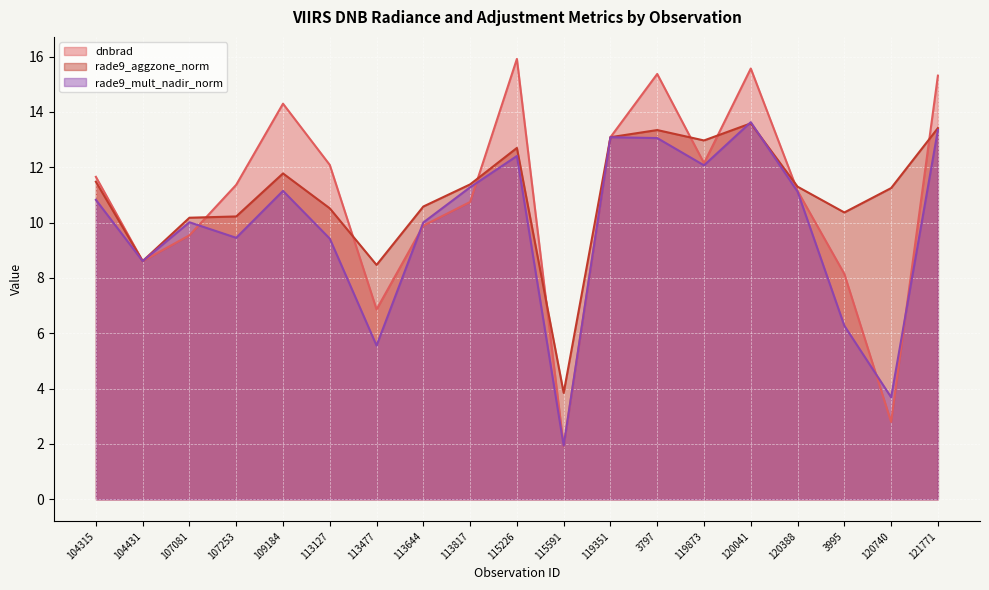

What are all the series names shown in the legend?

dnbrad, rade9_aggzone_norm, rade9_mult_nadir_norm